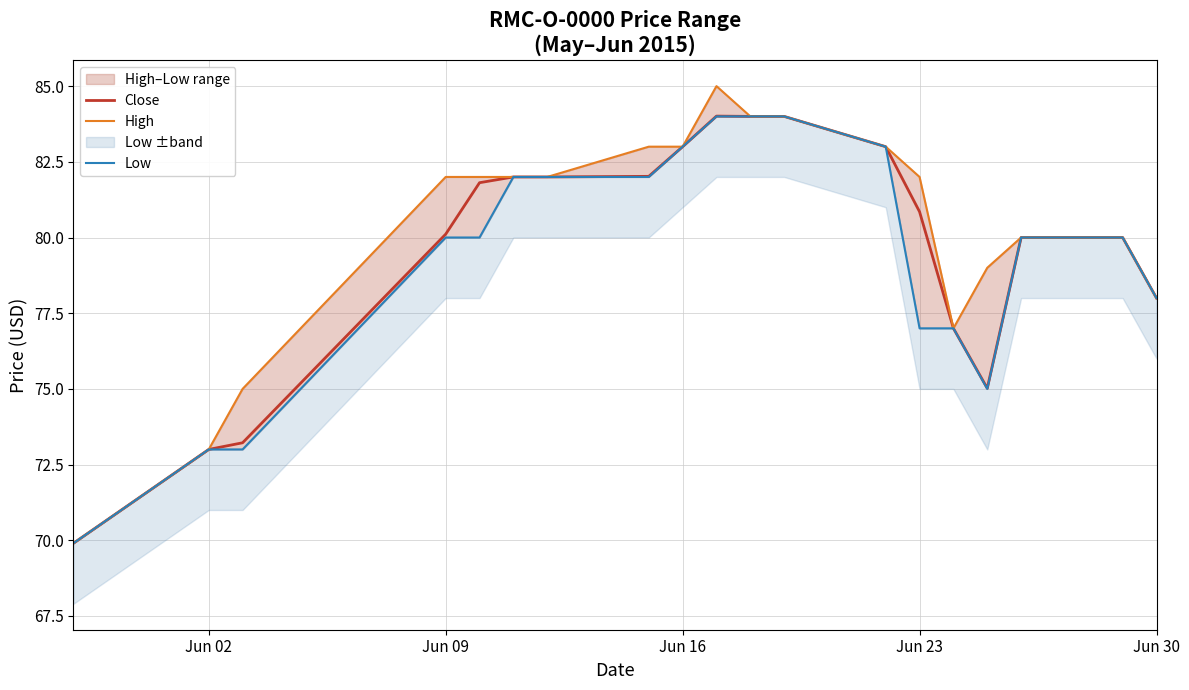

Rank the series by their maximum value, from highest to lowest.

High, Close, Low